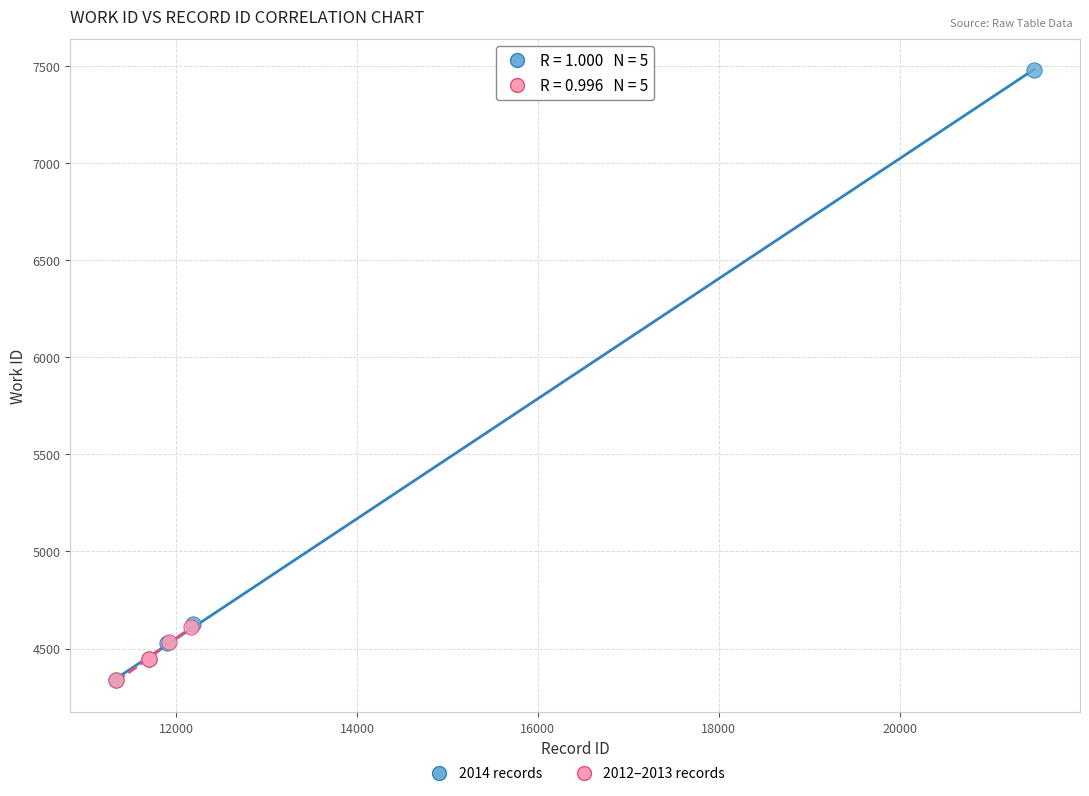

Which series has the largest Y range (max minus min)?

2014 records